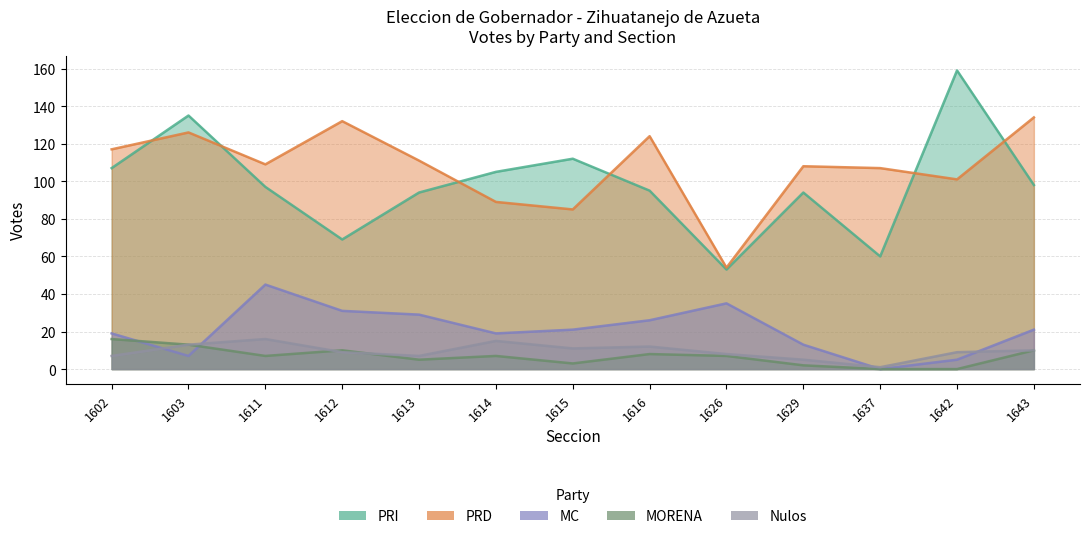

Rank the series by their maximum value, from lowest to highest.

MORENA, Nulos, MC, PRD, PRI